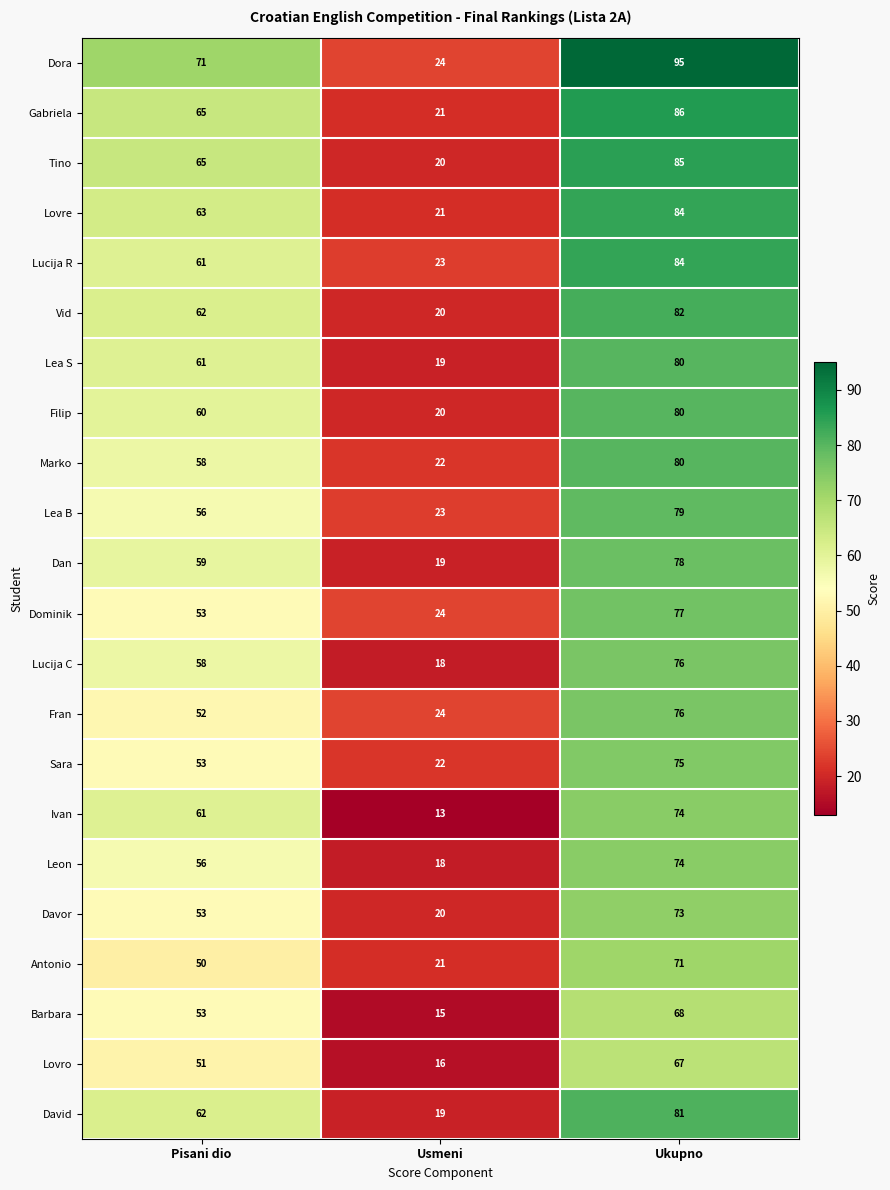

What is the highest value of the Lucija R series?

84